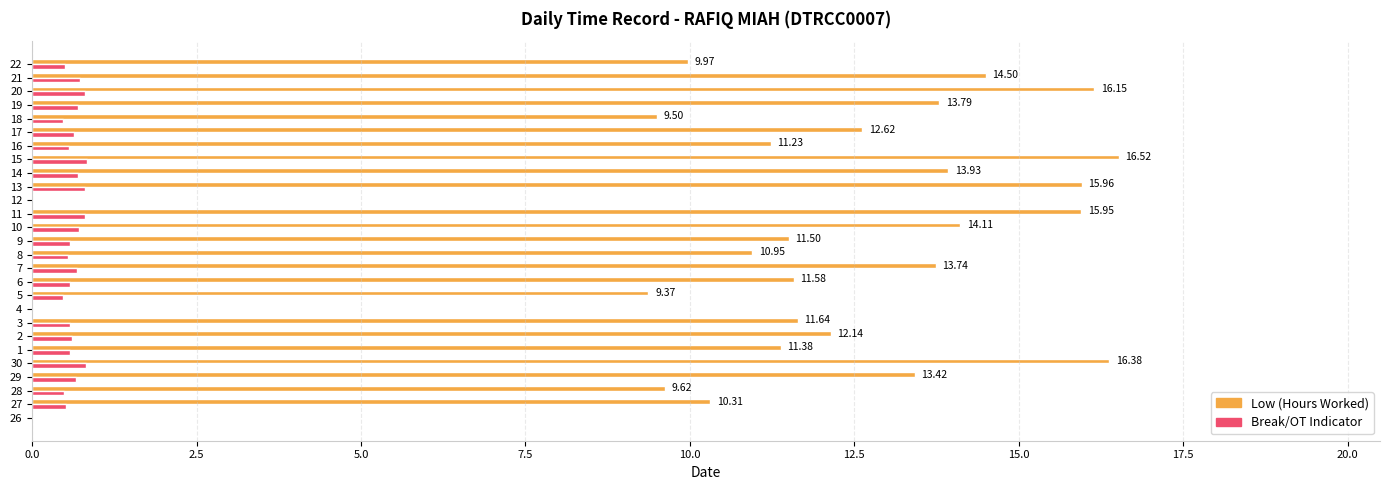

Between 26 and 27, which series saw the biggest shift?

Low (Hours Worked)